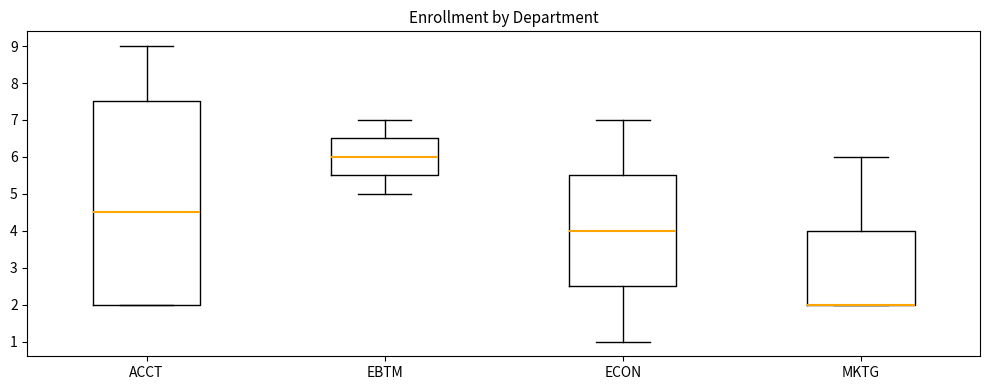

Which box is the tallest, from its lower edge to its upper edge?

ACCT